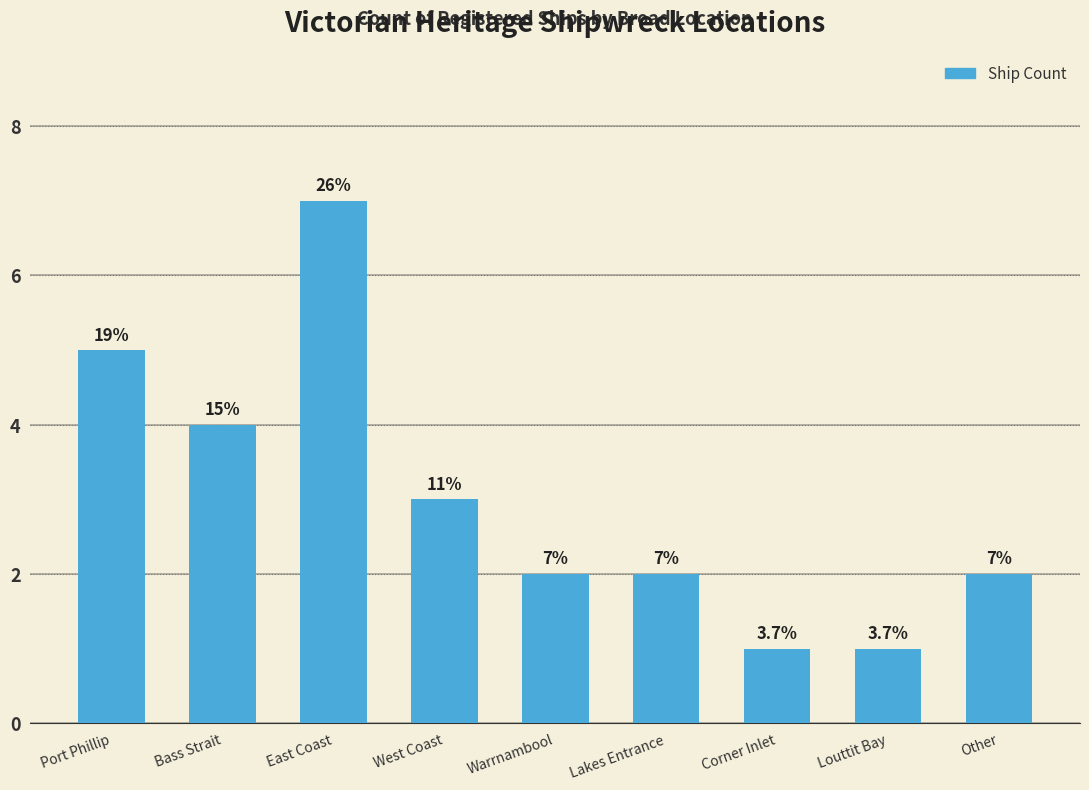

How many values are between 2 and 4?

5